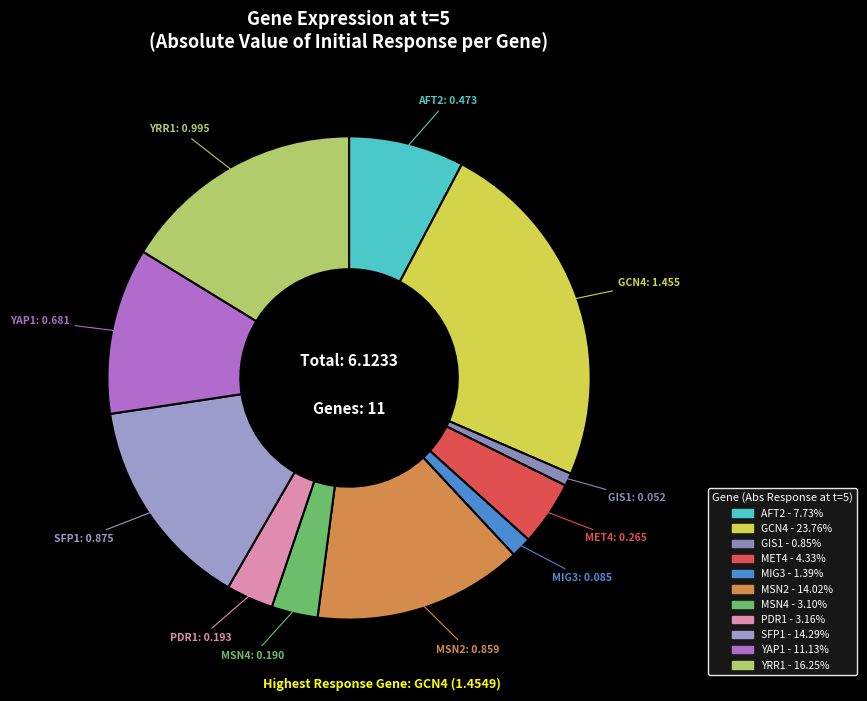

Is it true that AFT2 is 8% of the pie?

True